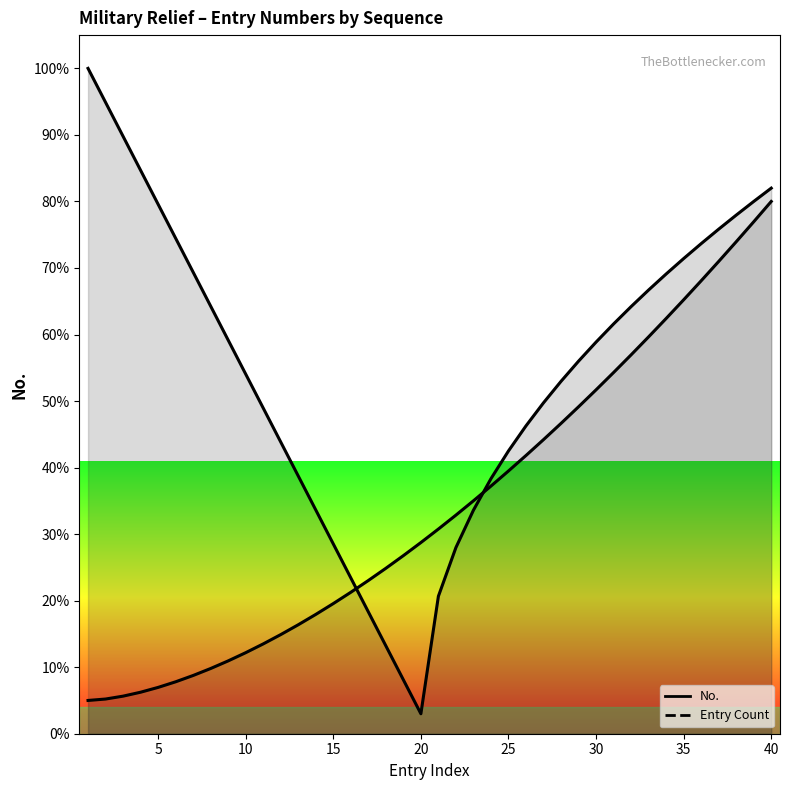

Where does the data first go above 30?

21